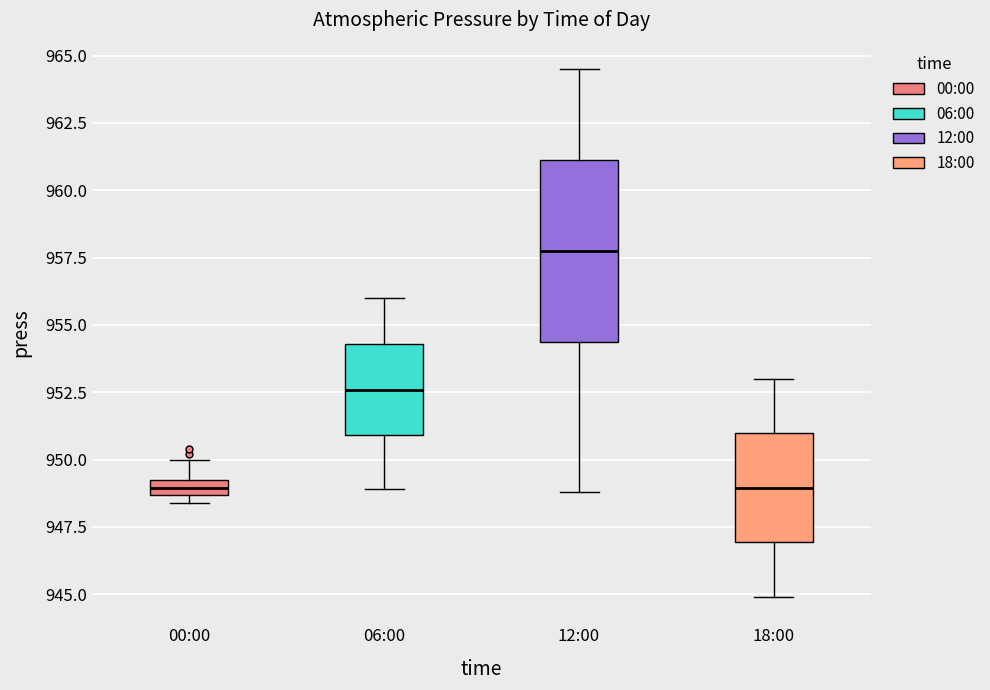

Where does the lower whisker of the box for 12:00 end on the y-axis? The values are not printed on the chart, so give them approximately, as read against the axis.

949.0